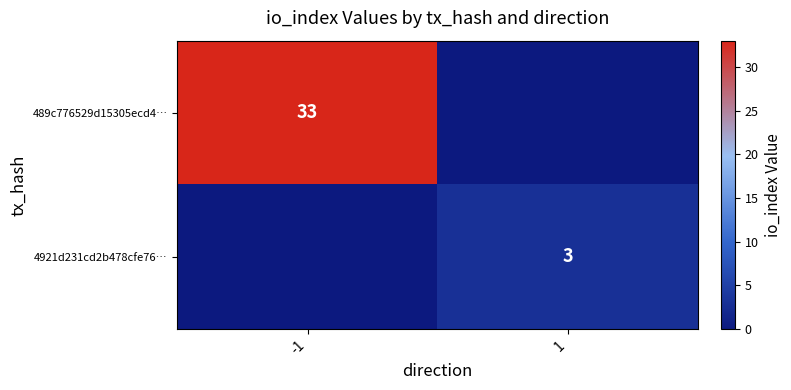

Which has a higher value, 1 or -1?

-1